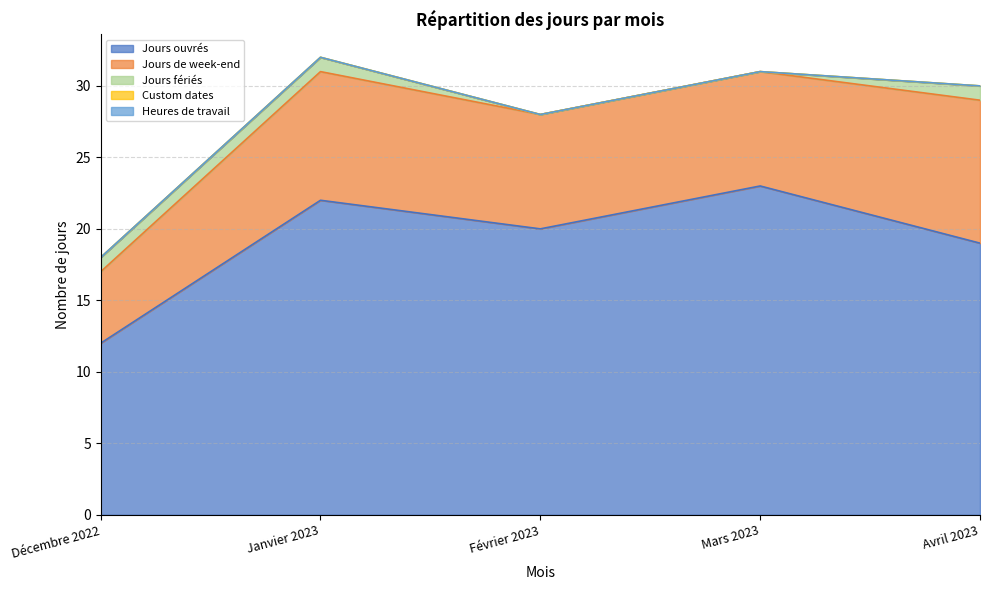

What is the label of the 4th point from the left?

Mars 2023